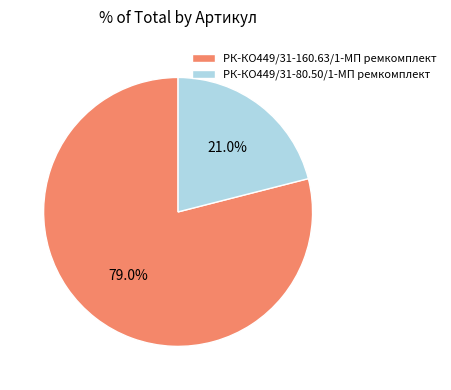

To the nearest percent, what percentage of the pie is РК-КО449/31-160.63/1-МП ремкомплект?

79%